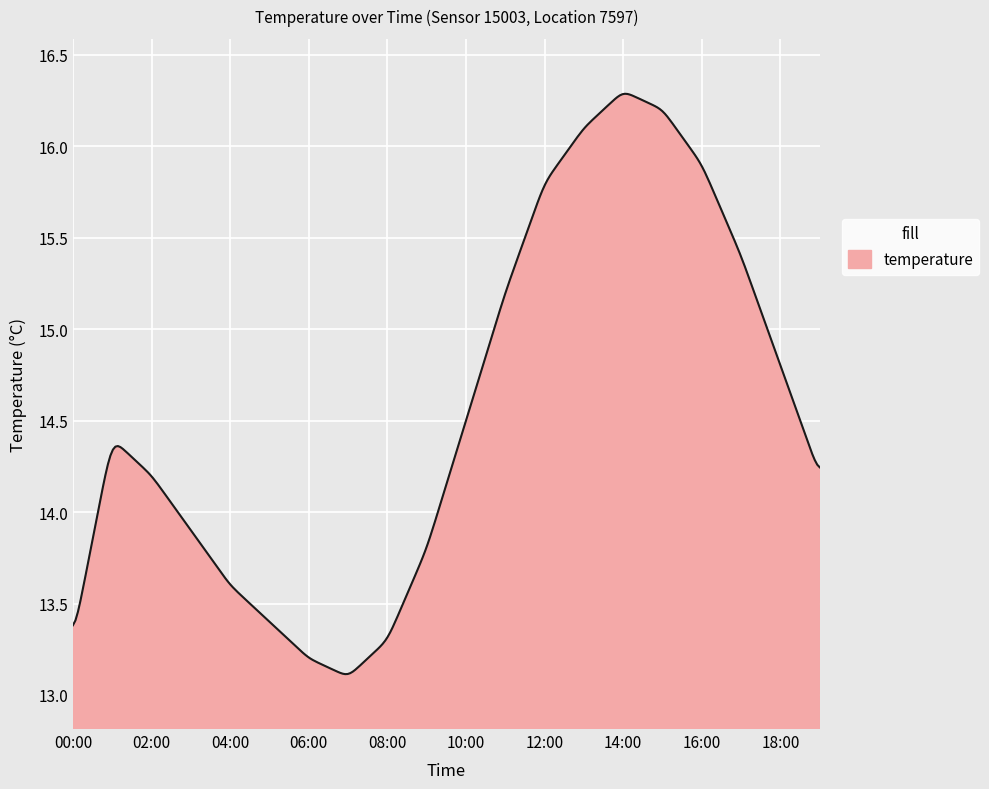

True or false: the data has more than 0 interior local peaks.

True